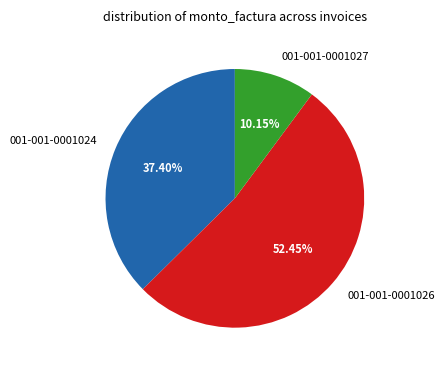

To the nearest percent, what is the difference between the 001-001-0001026 and 001-001-0001024 slice percentages?

15%